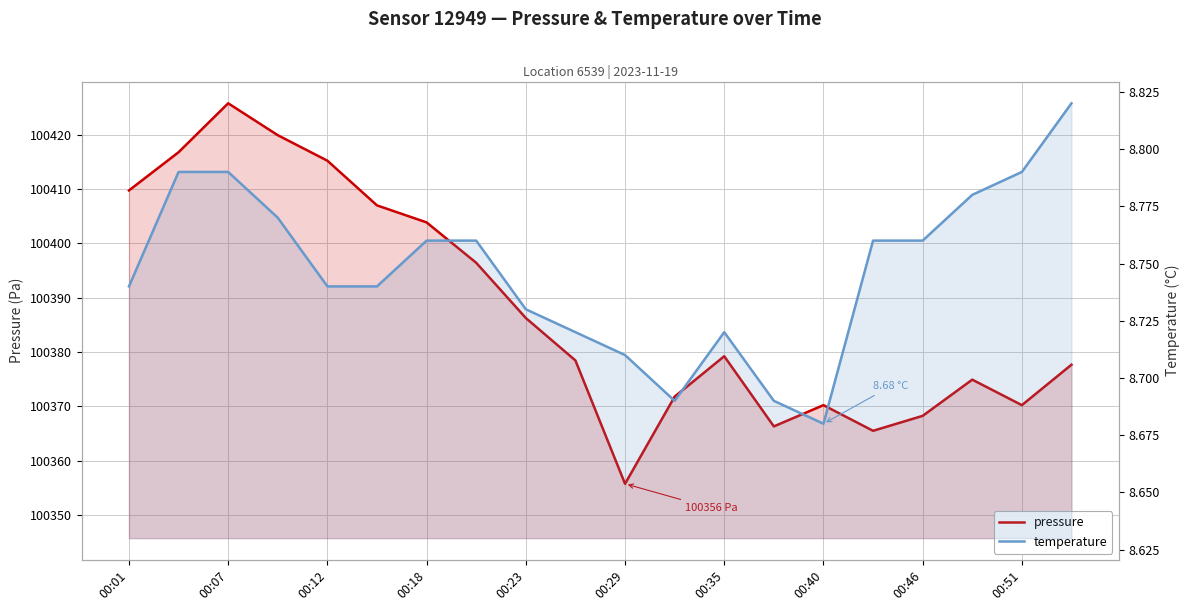

True or false: temperature and pressure cross at least once.

False